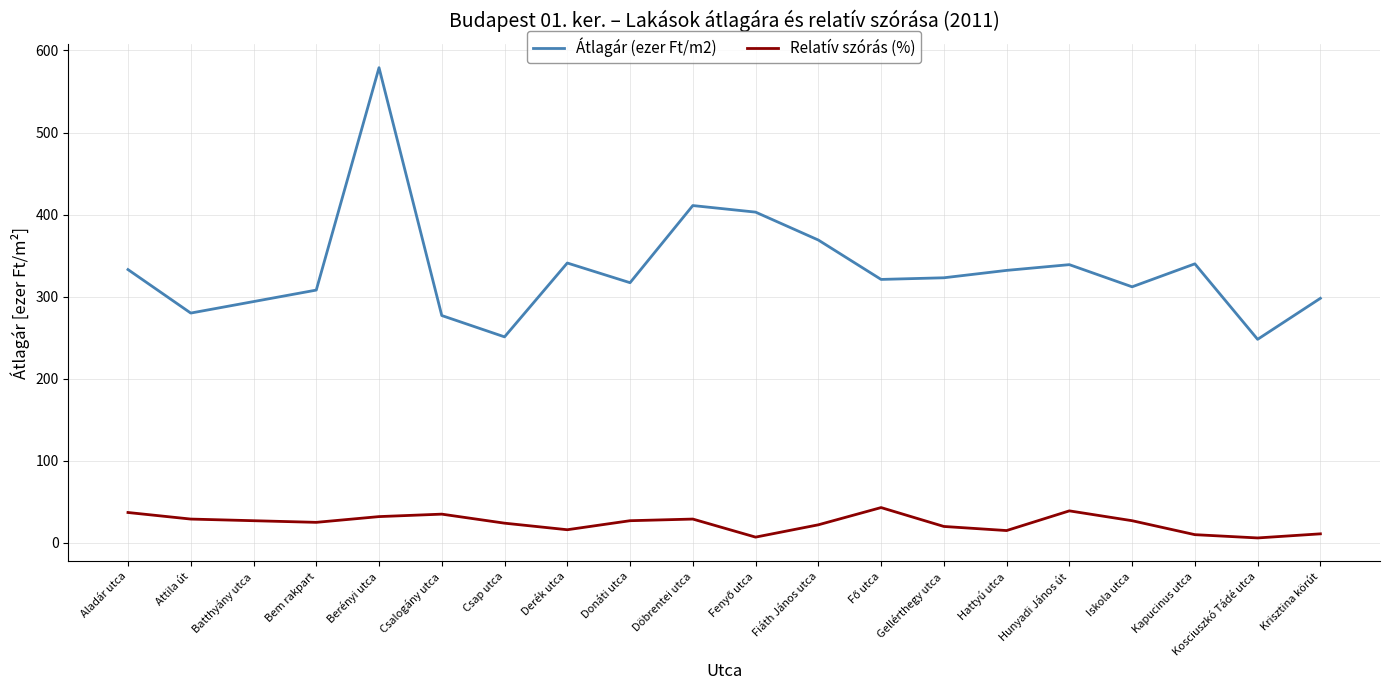

What is the approximate value of Relatív szórás (%) at Csalogány utca, to the nearest 5?

35